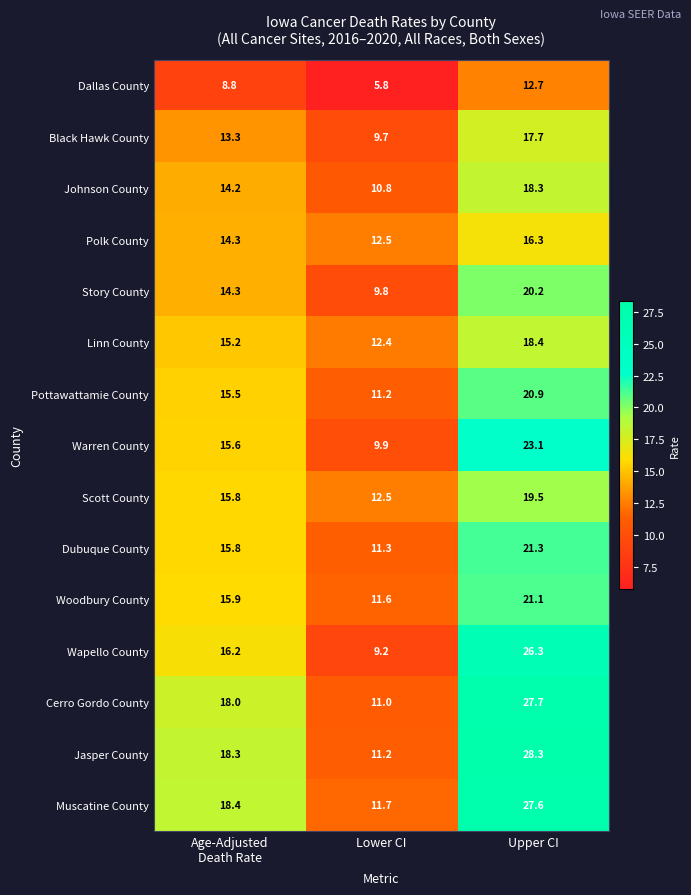

What is the sum of all Woodbury County values?

48.6